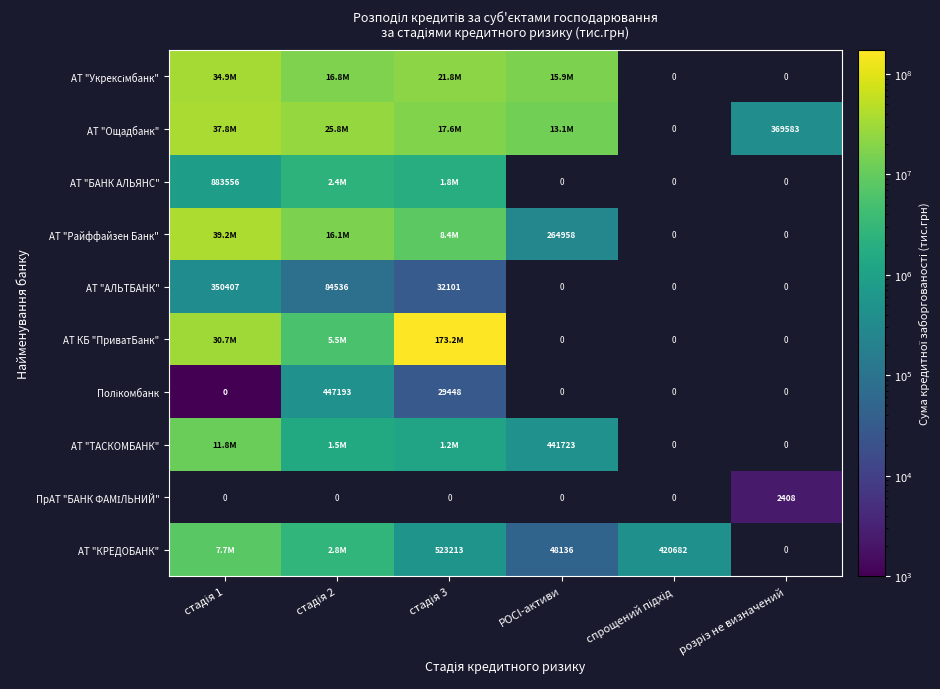

What is the spread (max minus min) of values at стадія 2?

25718997.8